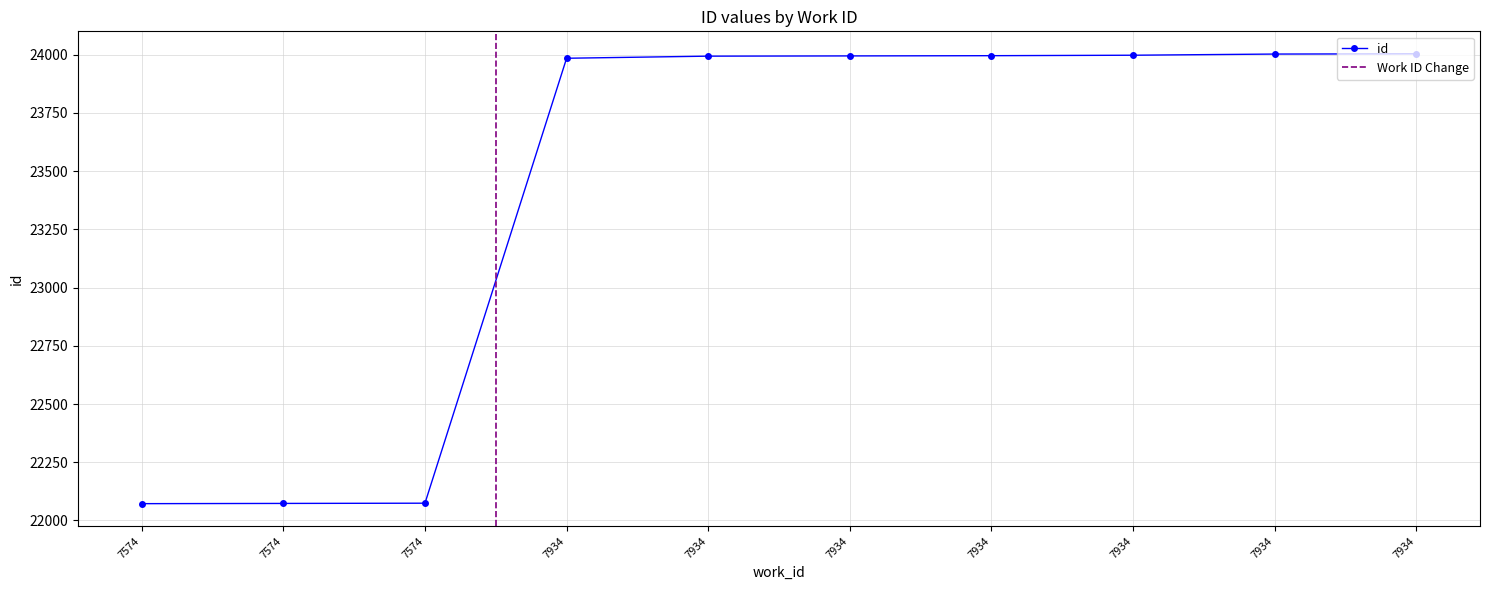

What is the average value?

23419